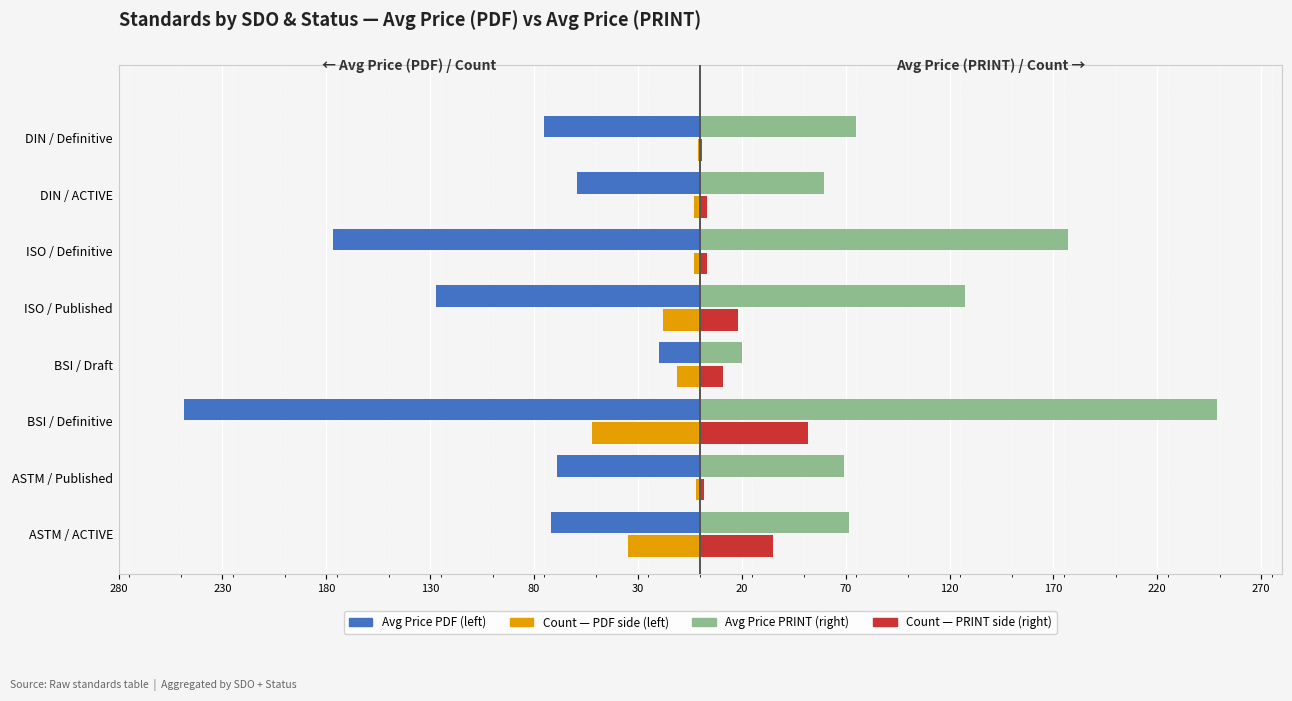

Reading left to right, list all the values displayed in this chart.

Avg Price (PDF): -71.8	-69.0	-248.5	-20.0	-127.4	-177.0	-59.4	-75.0
Count (PDF side): -35.0	-2.0	-52.0	-11.0	-18.0	-3.0	-3.0	-1.0
Avg Price (PRINT): 71.8	69.0	248.5	20.0	127.4	177.0	59.4	75.0
Count (PRINT side): 35.0	2.0	52.0	11.0	18.0	3.0	3.0	1.0